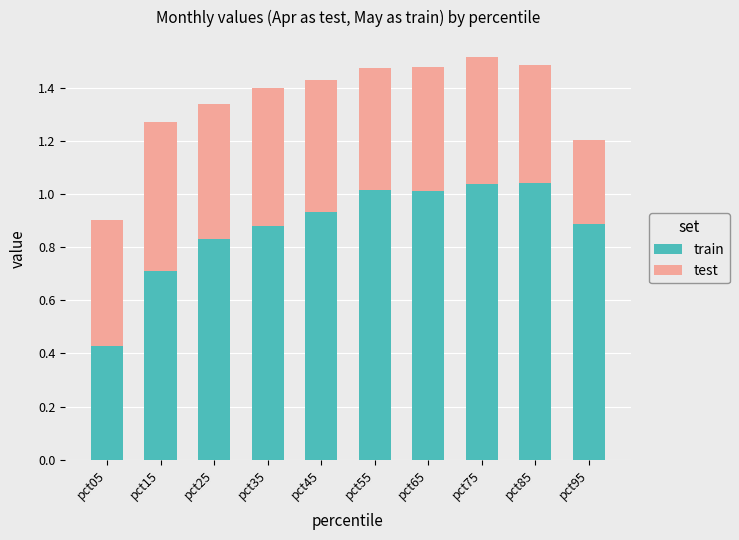

Are the bars grouped side by side (vs. stacked)?

No